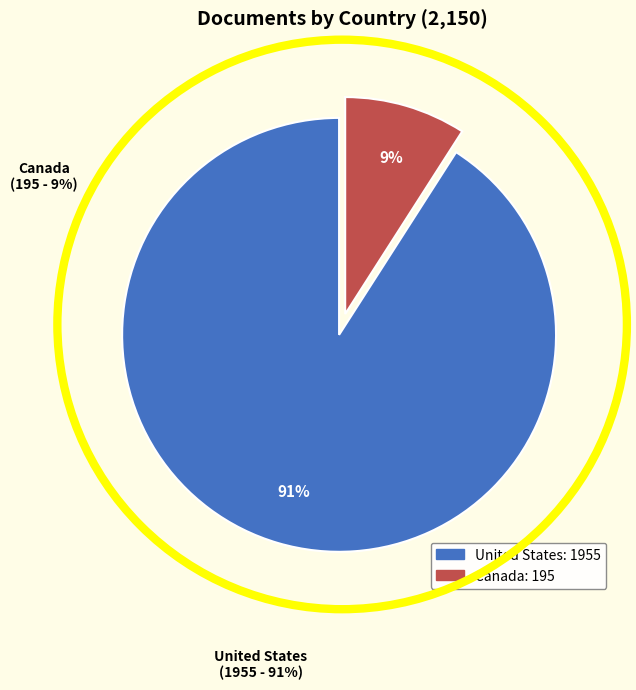

The United States slice represents 91% of the pie. True or false?

True